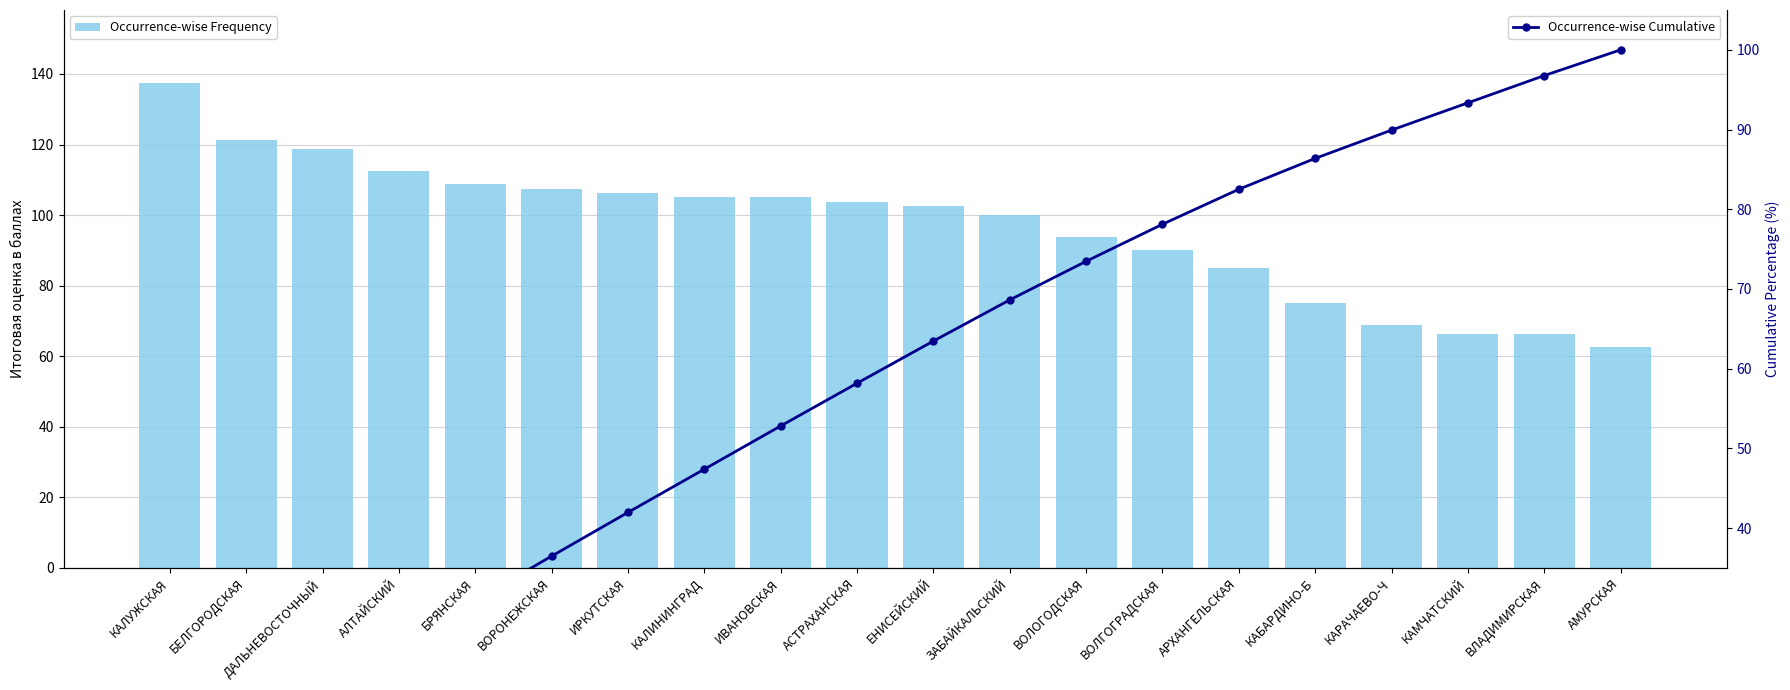

Which category has the lowest value across all series?

КАЛУЖСКАЯ